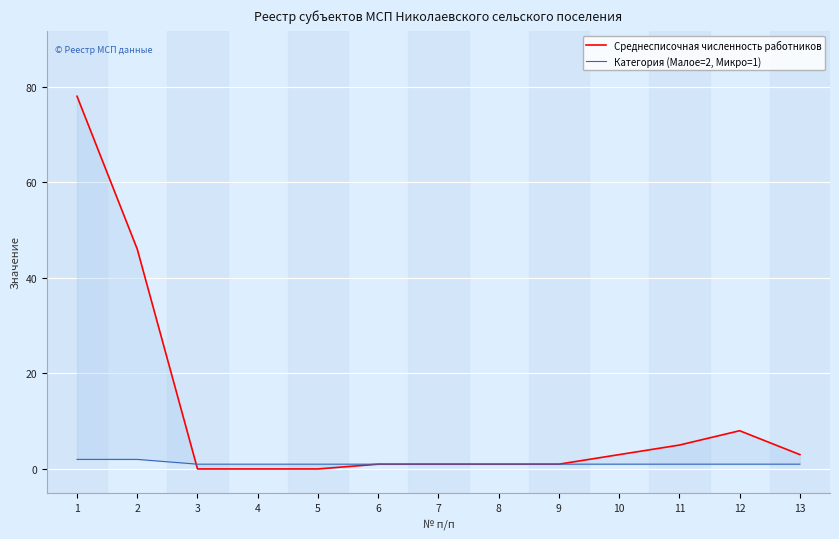

Which category has the lowest value across all series?

3